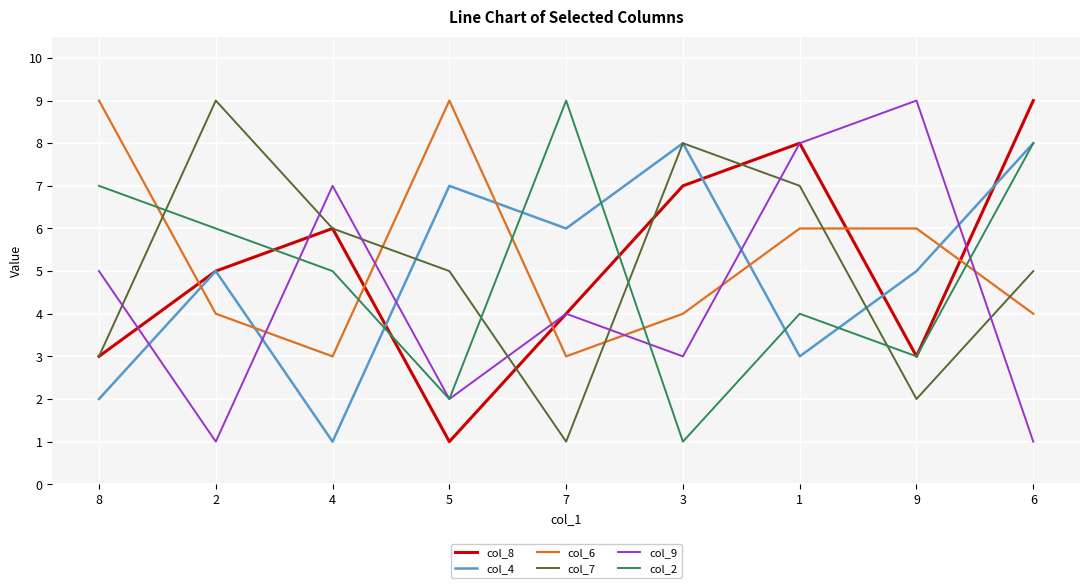

Does the chart have visible grid lines?

Yes